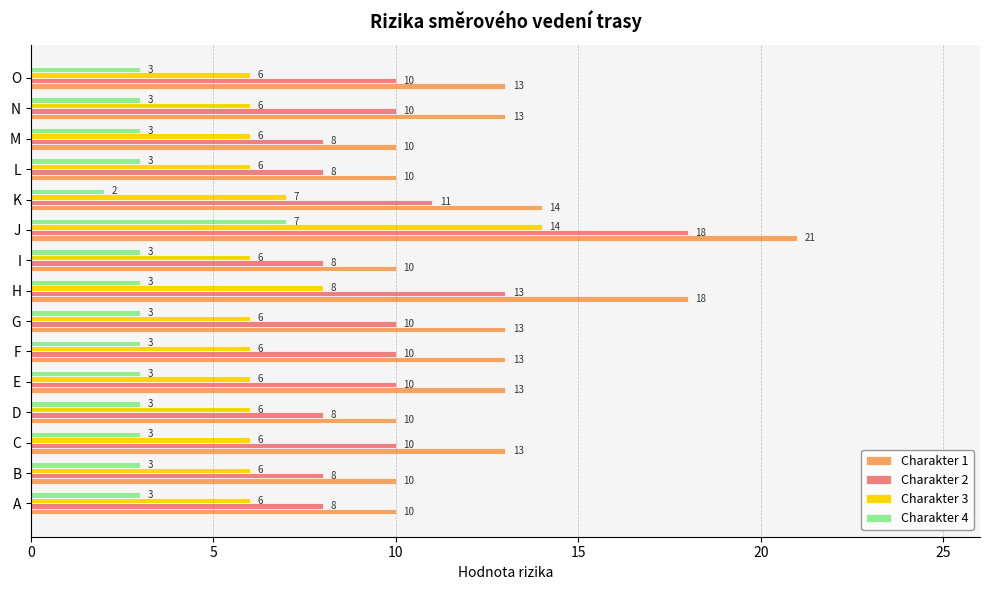

Which series has the largest total across all categories?

Charakter 1